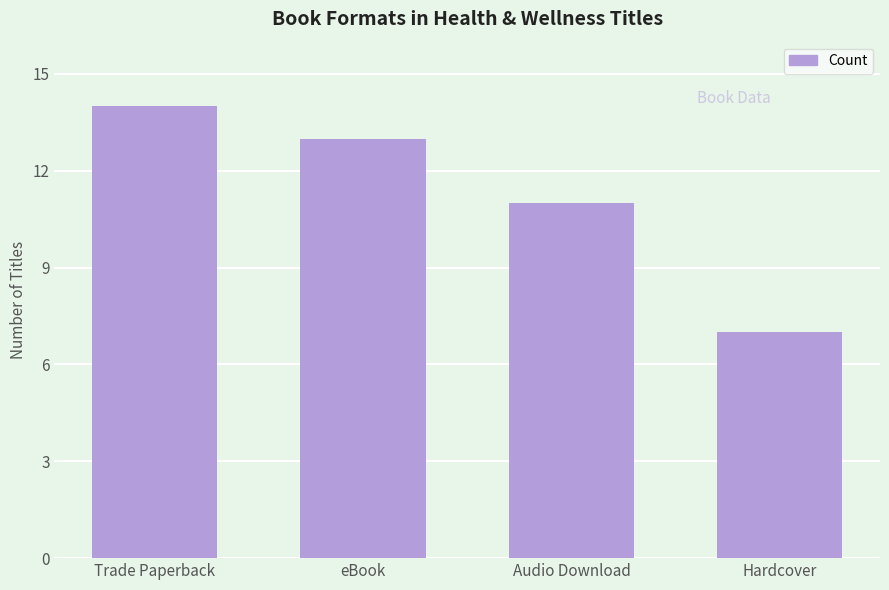

What is the change in value from Audio Download to Hardcover?

-4